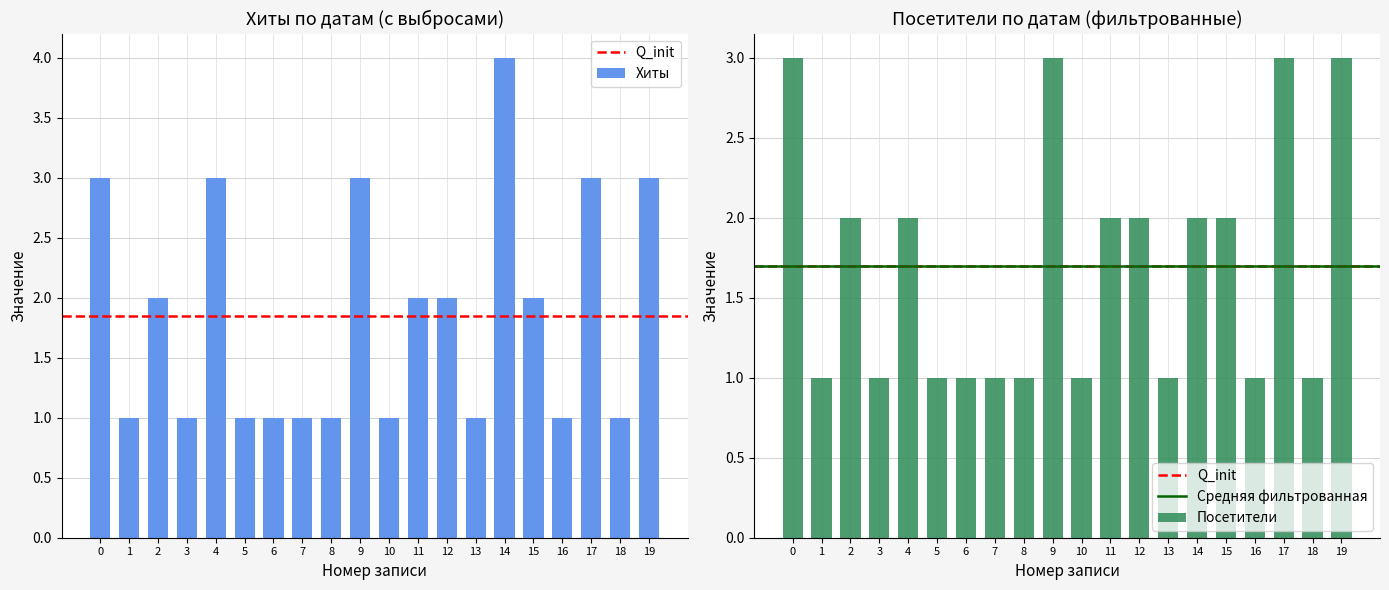

What is the minimum value shown in the chart?

1